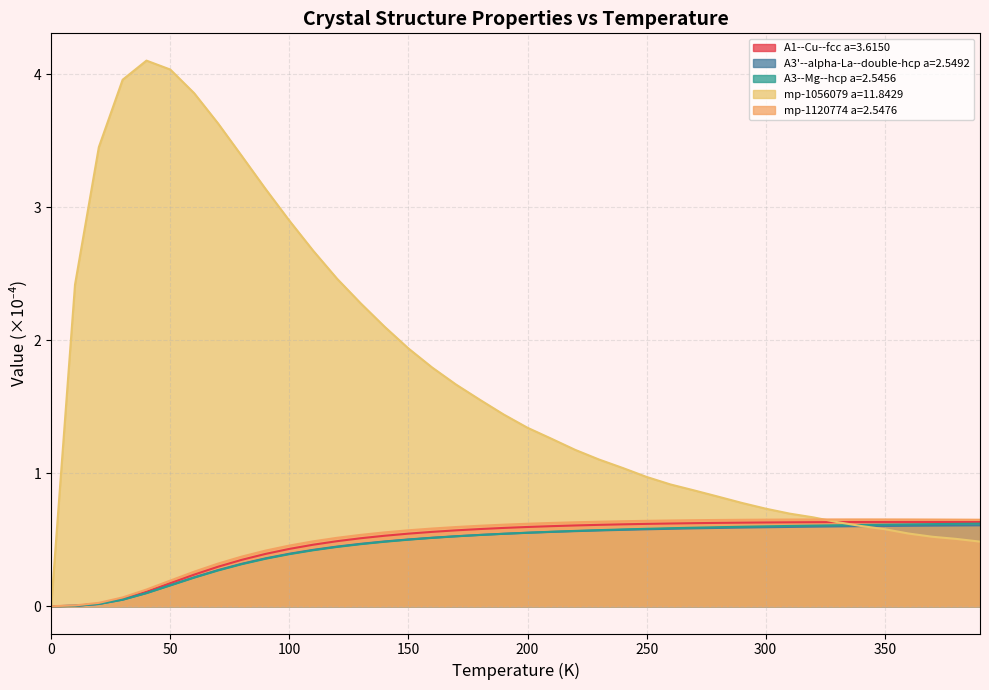

Which series has the largest range (max minus min)?

mp-1056079 a=11.8429